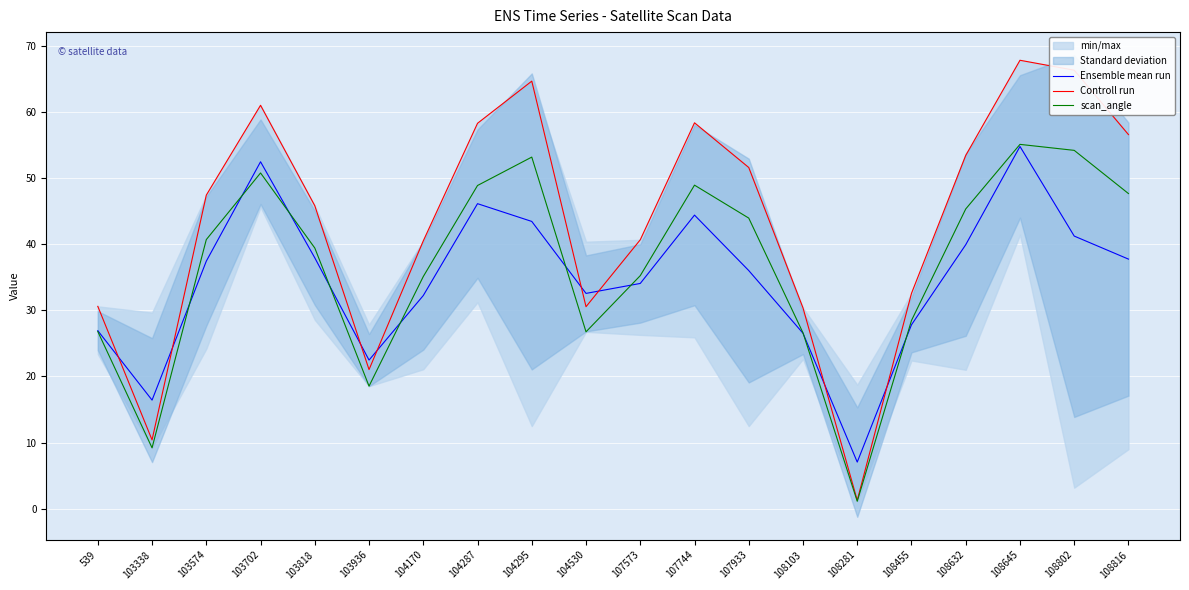

List the series in order of their peak value, highest first.

Controll run, scan_angle, Ensemble mean run